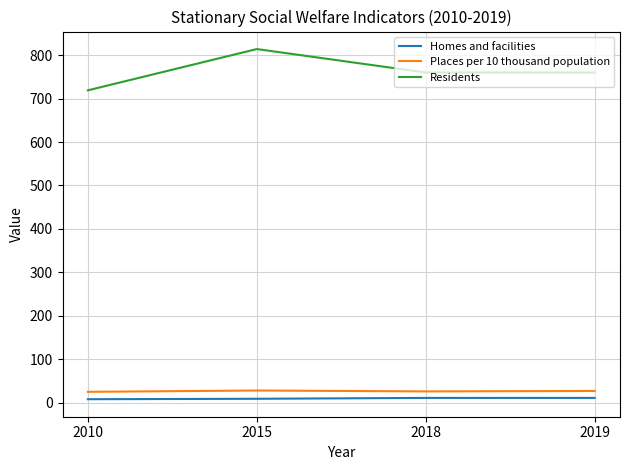

Is the value of Places per 10 thousand population at 2015 greater than the value of Homes and facilities at 2015?

Yes